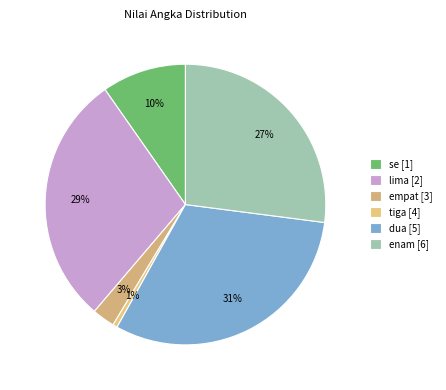

What is the largest slice in the pie chart?

dua [5]